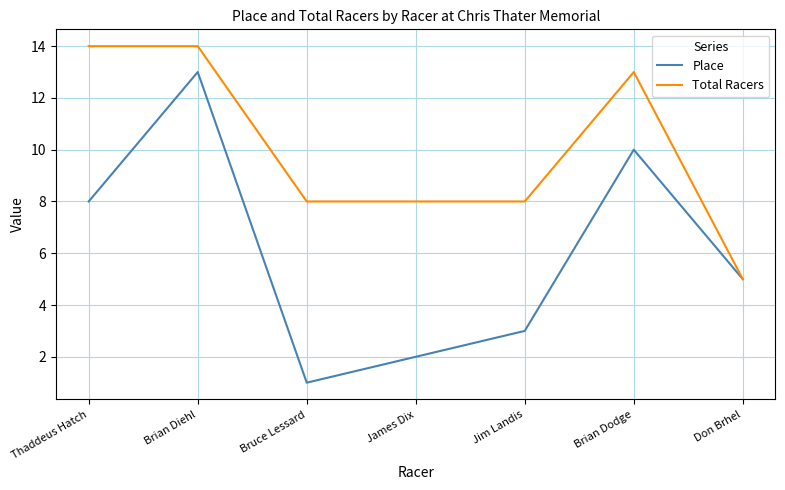

Is the value of Place at Bruce Lessard greater than the value of Total Racers at Brian Diehl?

No